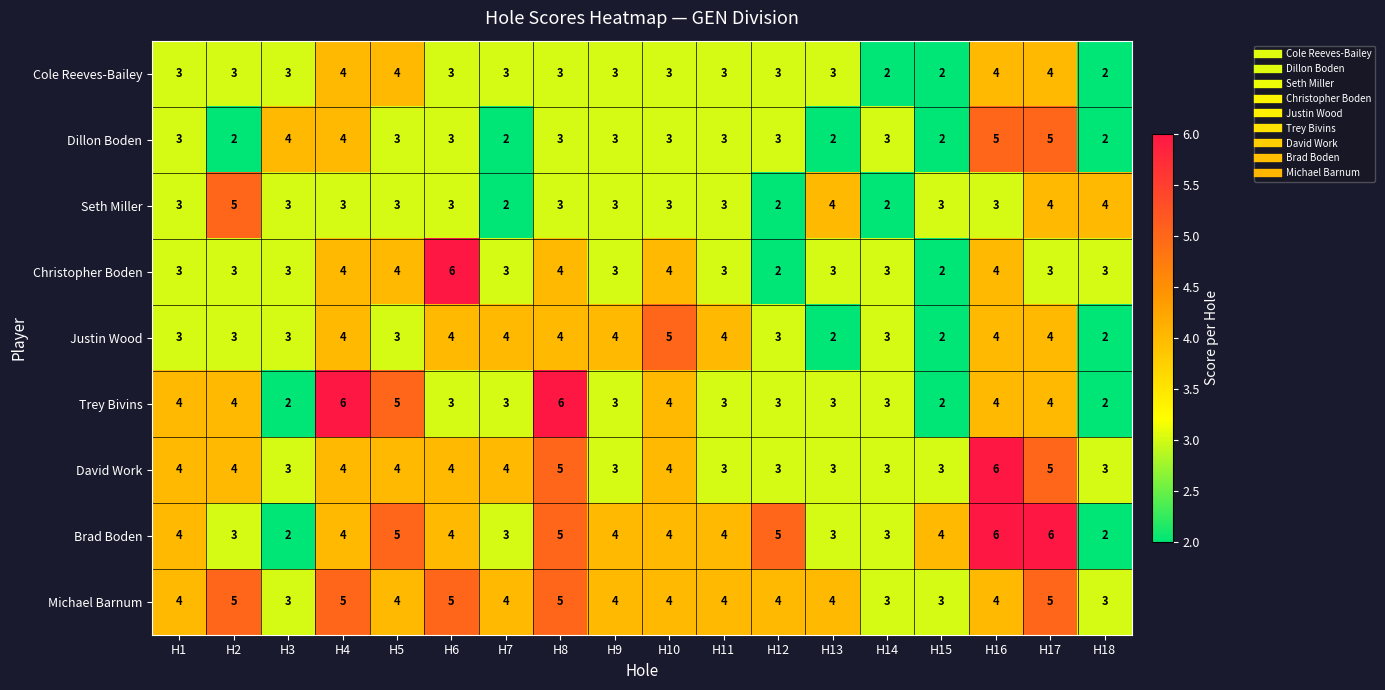

Which series changed the most between H2 and H7?

Seth Miller